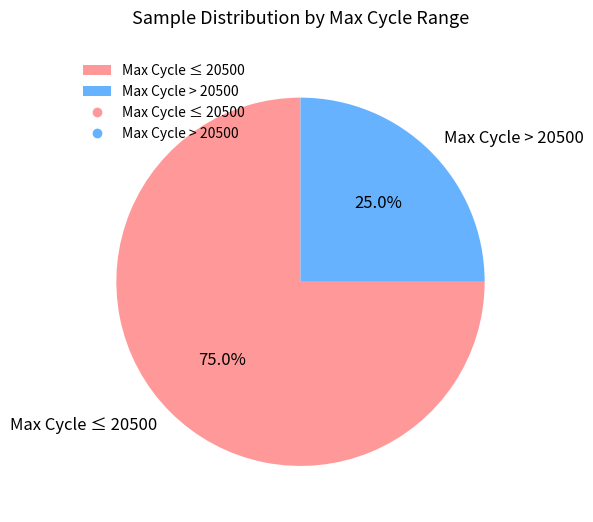

Is there a majority slice in this chart?

Yes